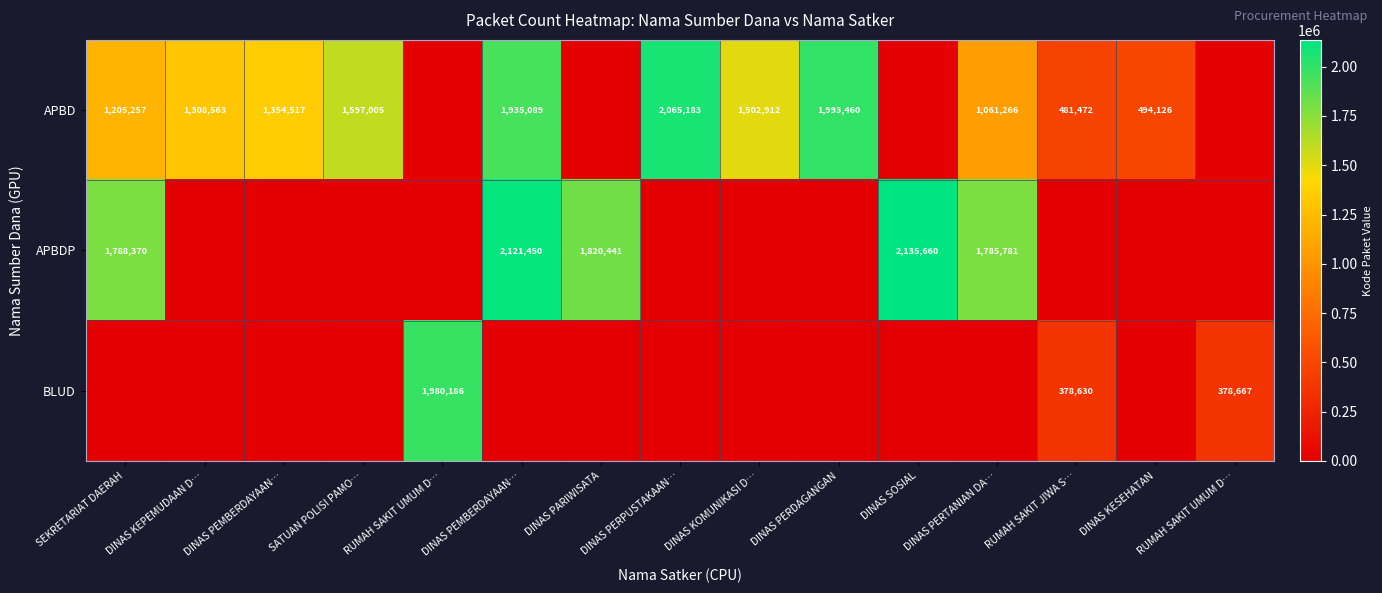

Is the value of APBD at DINAS PERDAGANGAN greater than the value of BLUD at DINAS PERPUSTAKAAN…?

Yes